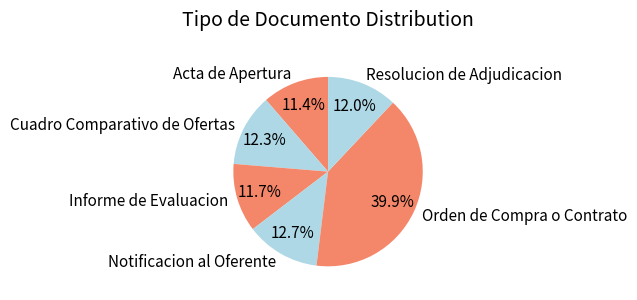

True or false: Notificacion al Oferente accounts for 13% of the total.

True